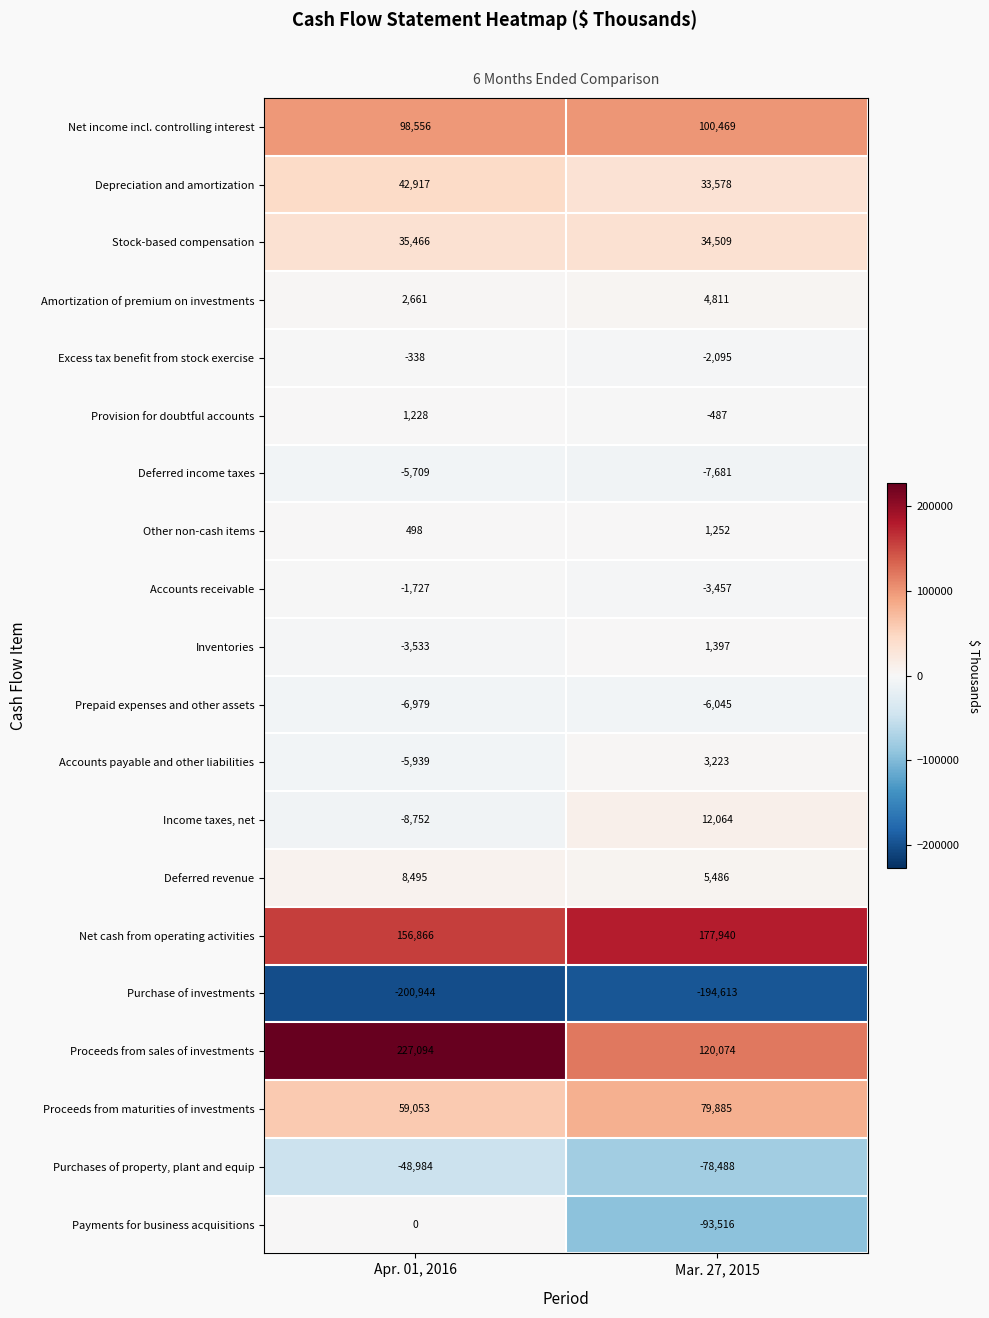

At which category is the sum across all series the highest?

Apr. 01, 2016